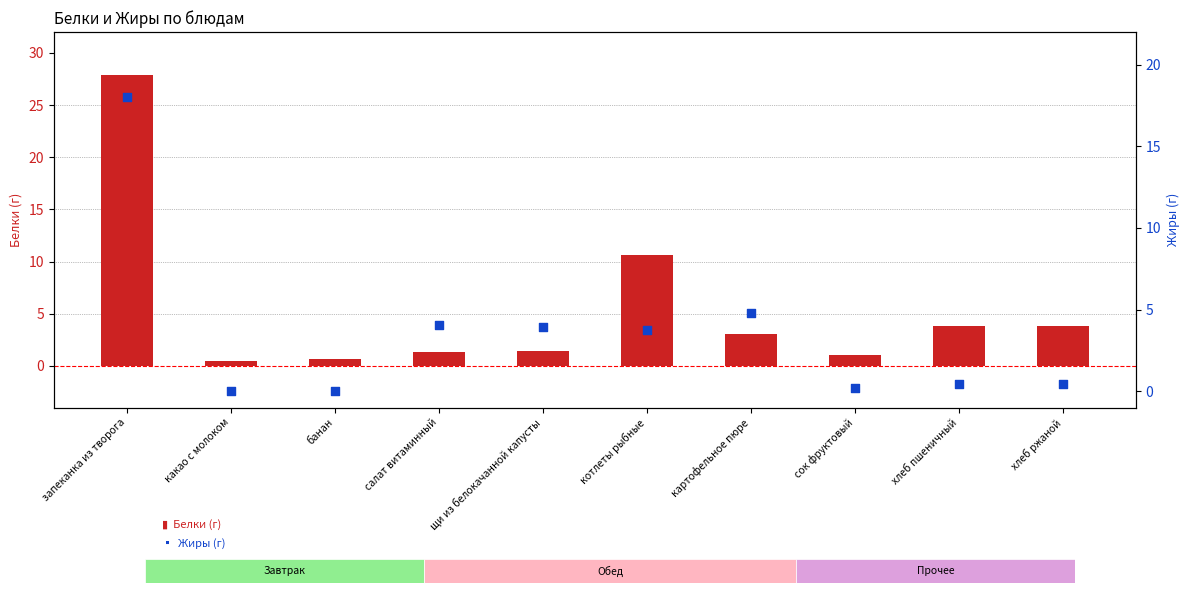

What is the total value across all series at салат витаминный?

5.5